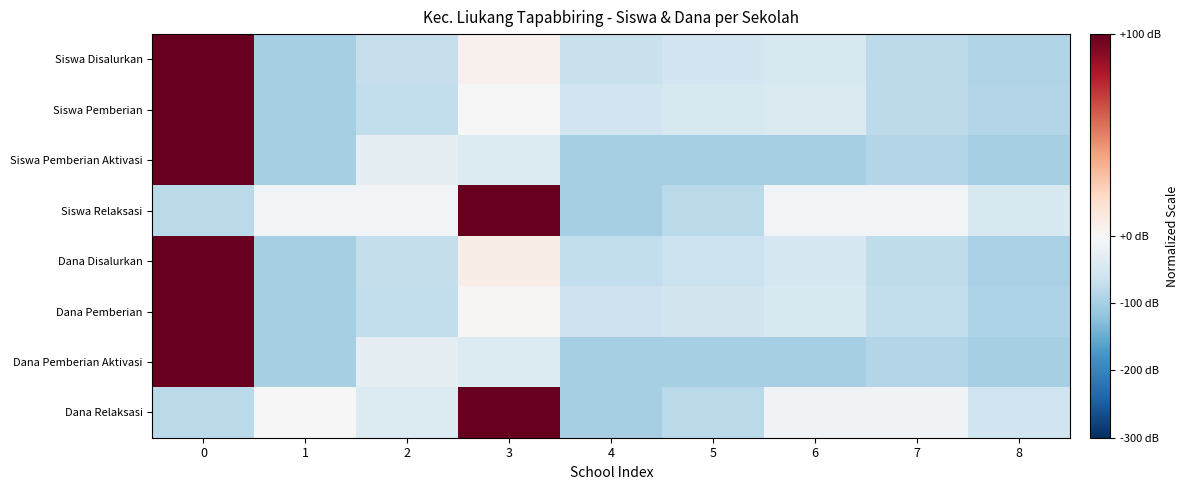

Rank the series by their maximum value, from lowest to highest.

Siswa Disalurkan, Siswa Pemberian, Siswa Pemberian Aktivasi, Siswa Relaksasi, Dana Disalurkan, Dana Pemberian, Dana Pemberian Aktivasi, Dana Relaksasi